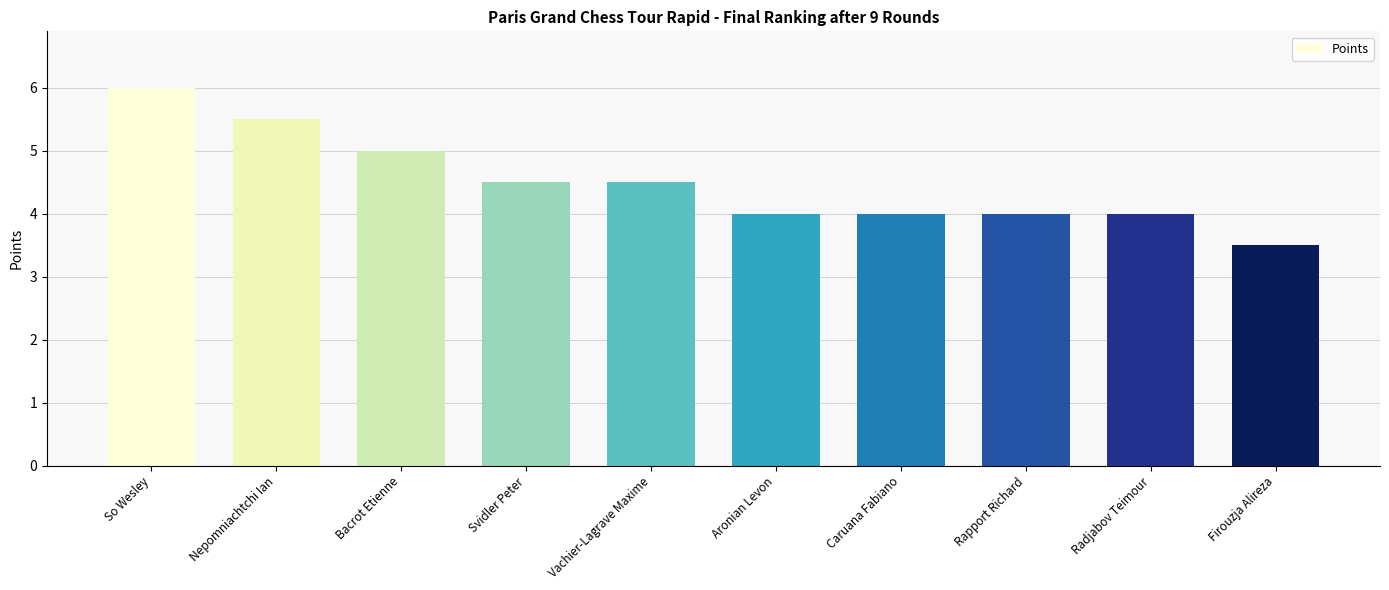

What is the sum of the values at Radjabov Teimour and Aronian Levon?

8.0